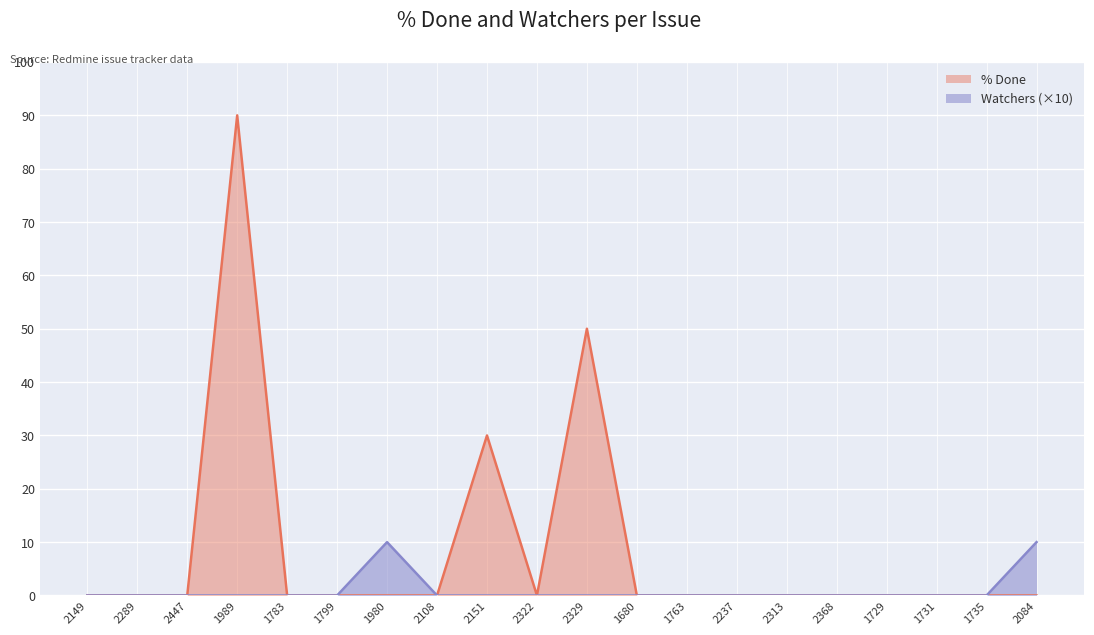

How many data points does each series have?

20